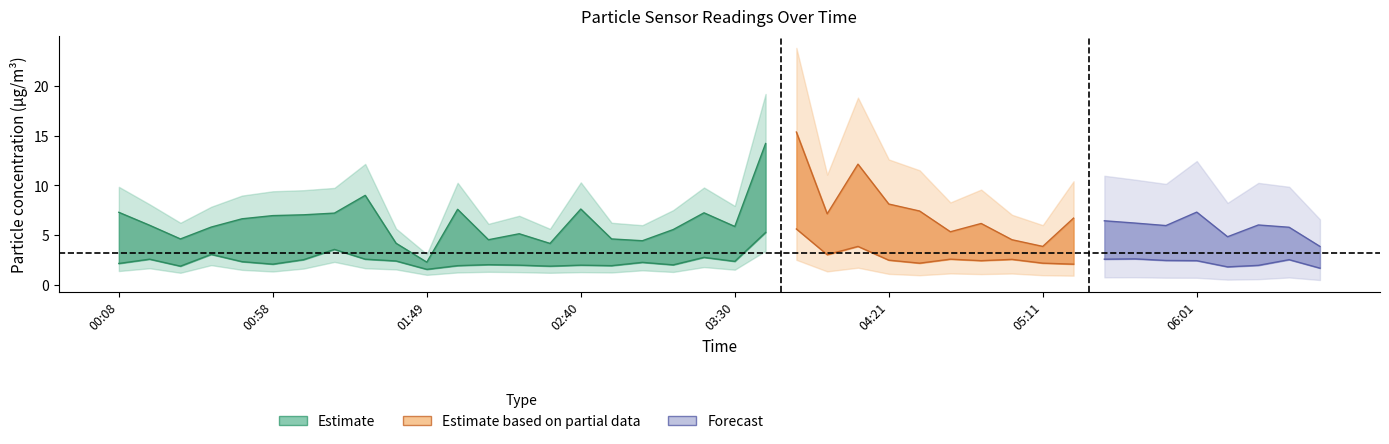

At which category is the sum across all series the highest?

03:51